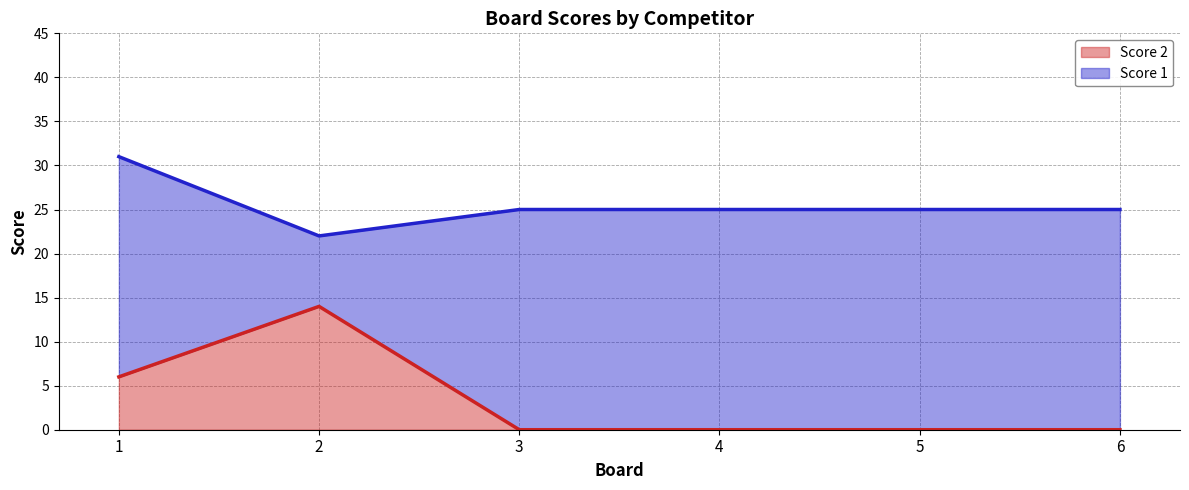

How many values are between 0 and 6?

5